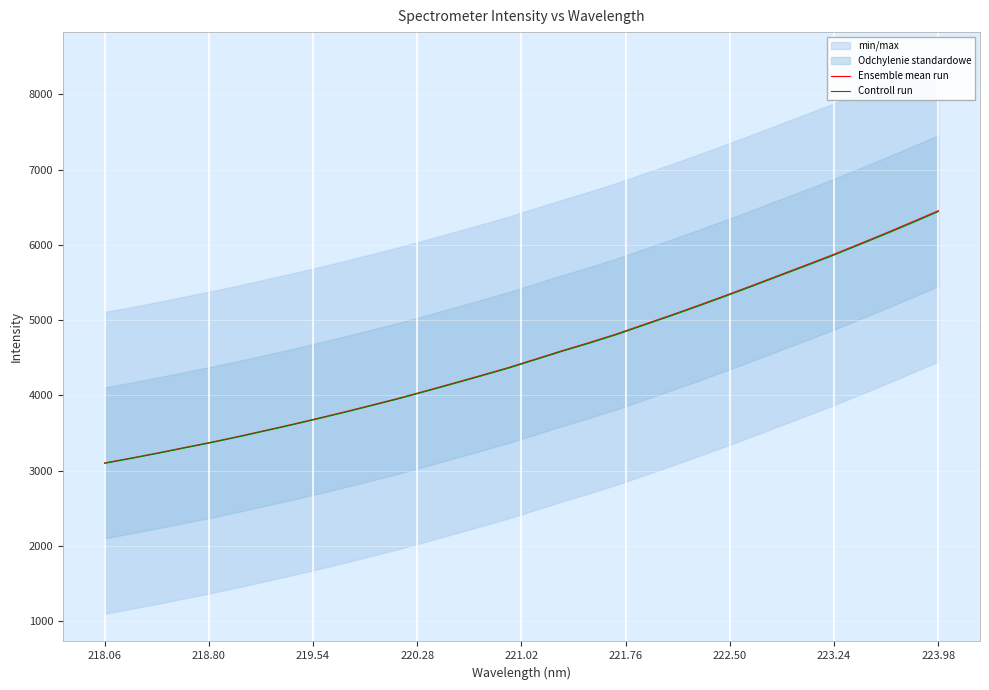

The value of Controll run at 218.06 is 5045.7. True or false?

False